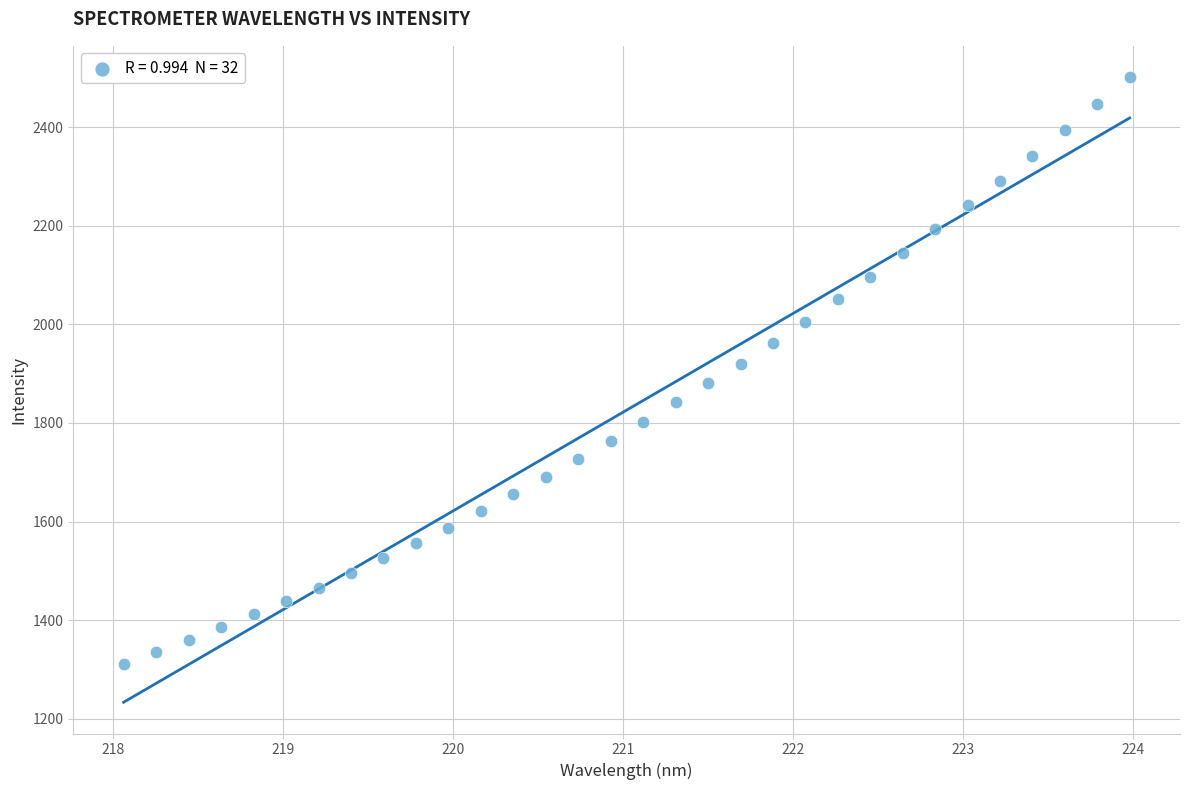

What is the range of Y values (max minus min)?

1189.5